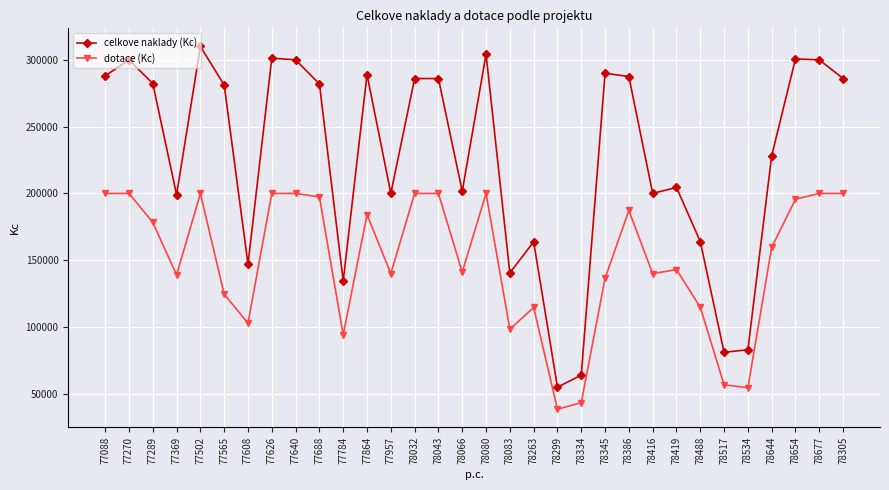

What is the difference between the second highest and second lowest values in the dotace (Kc) series?

156600